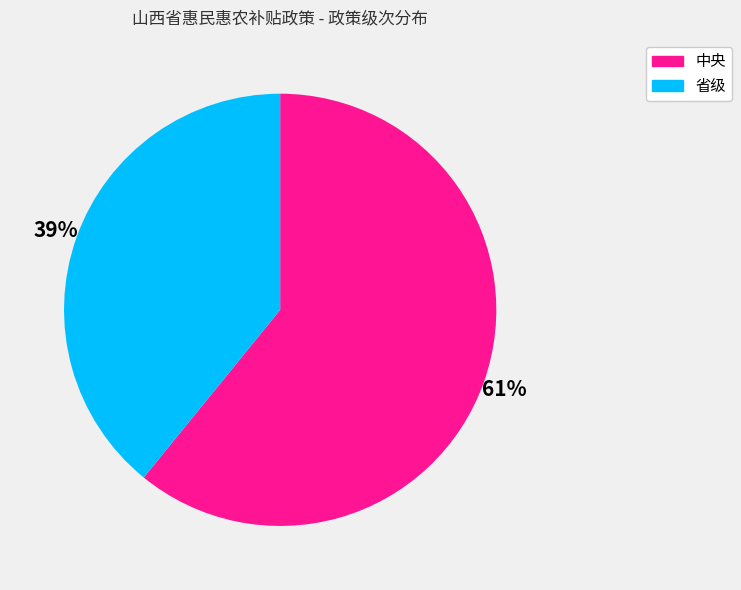

Between 省级 and 中央, which is larger?

中央